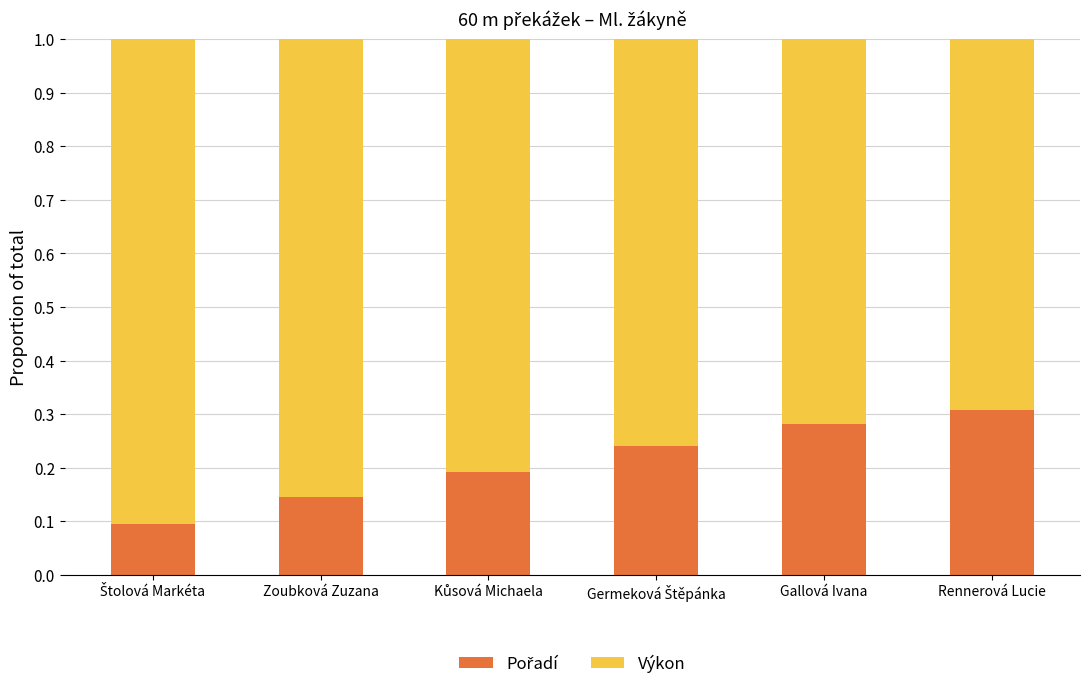

What is the total value across all series at Rennerová Lucie?

1.0